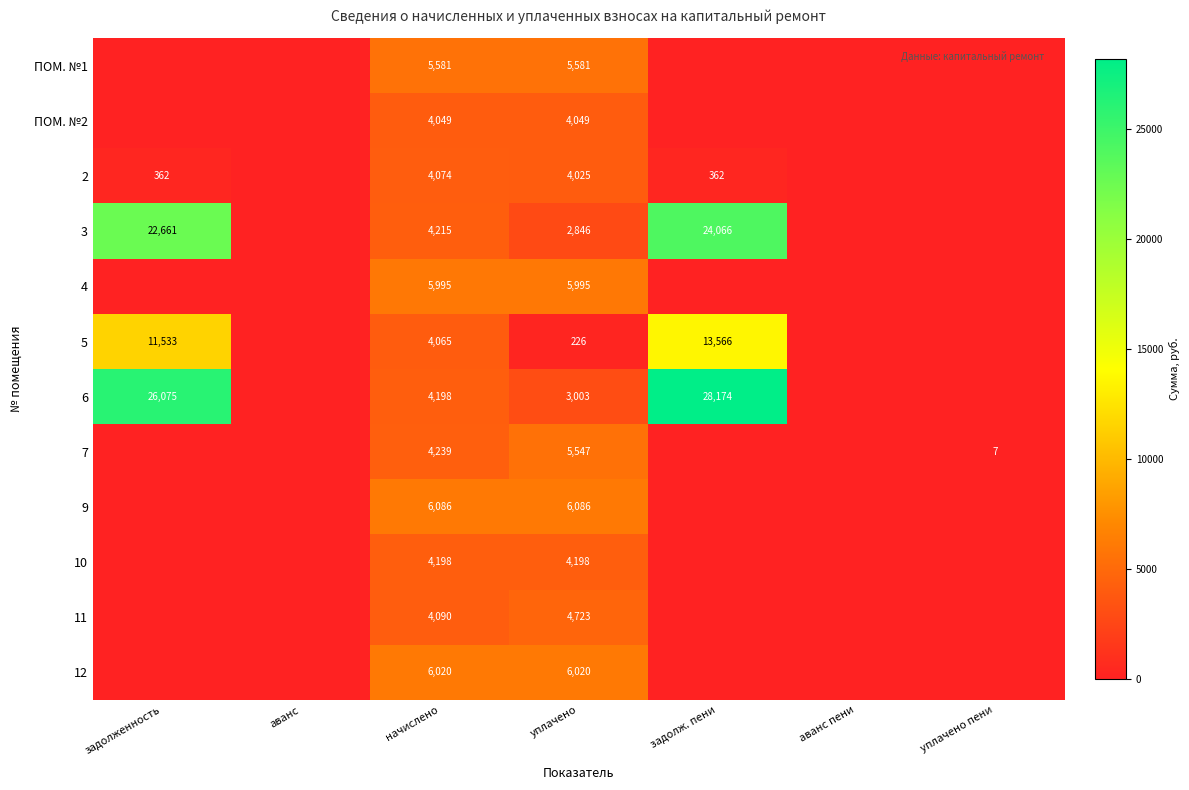

How many series are shown in this chart?

12